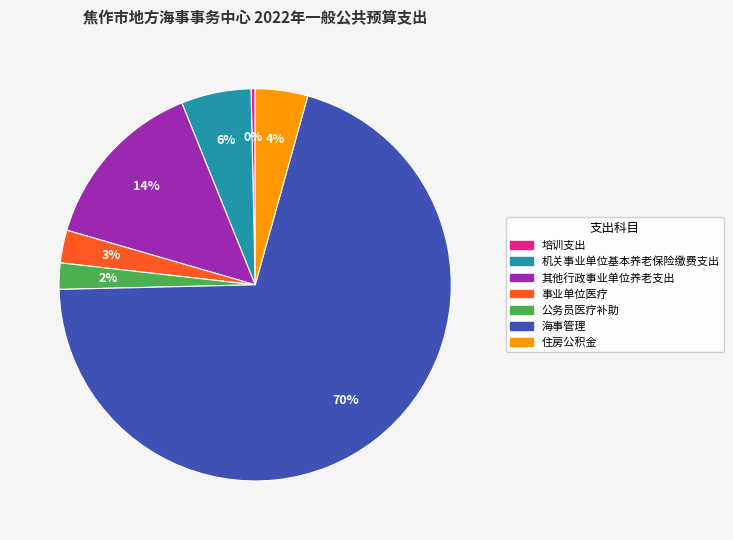

Combined, do 海事管理 and 住房公积金 account for over 50%?

Yes